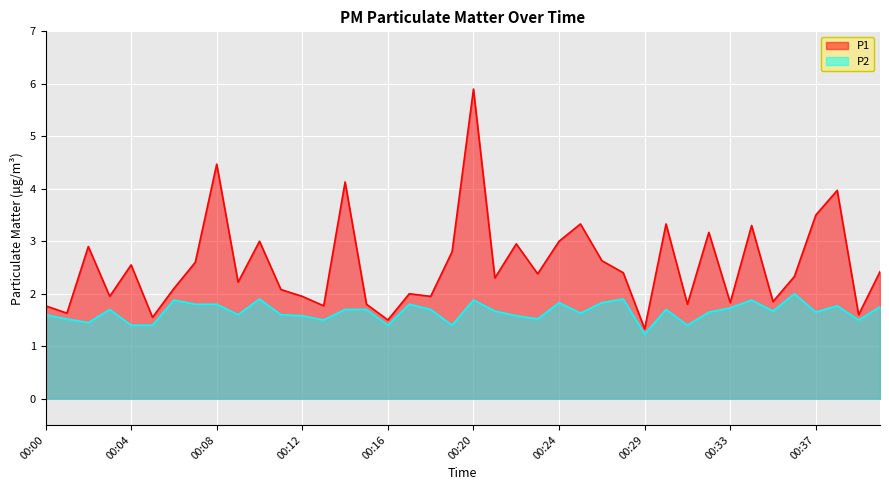

True or false: P2 and P1 intersect in this chart.

False